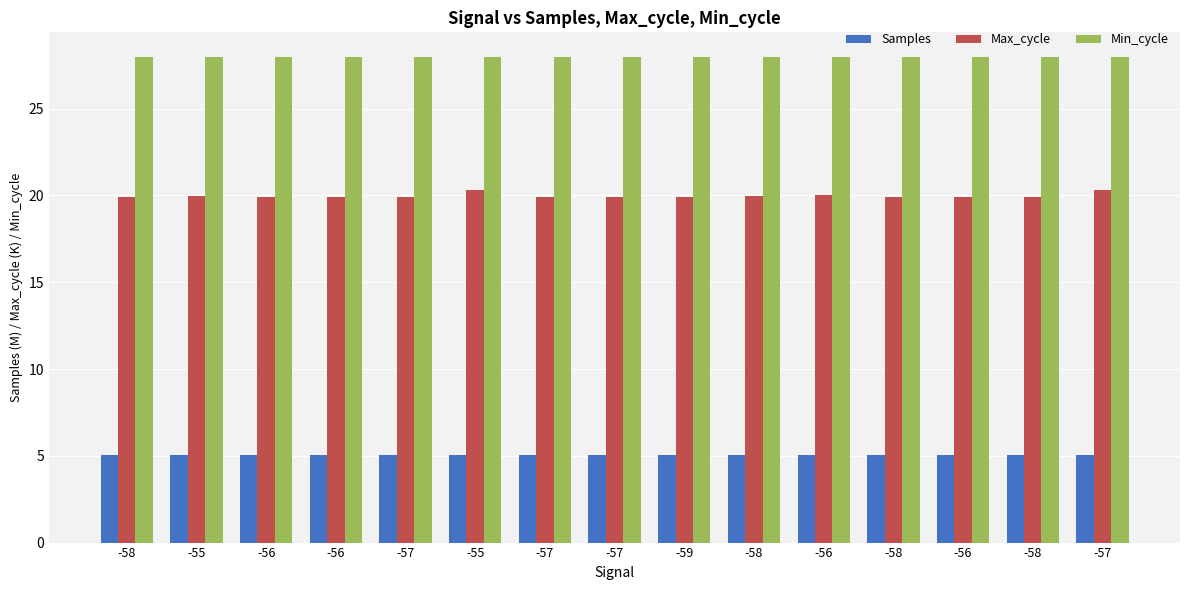

How many categories are shown in the chart?

15